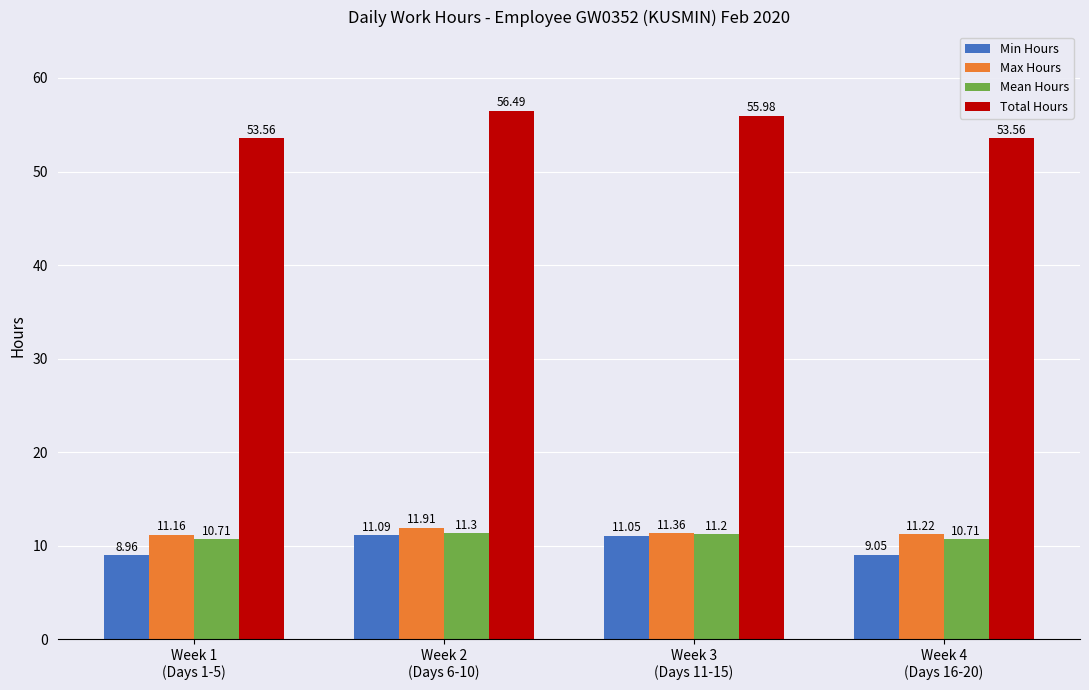

At Week 2
(Days 6-10), list the series in order from largest to smallest.

Total Hours, Max Hours, Mean Hours, Min Hours